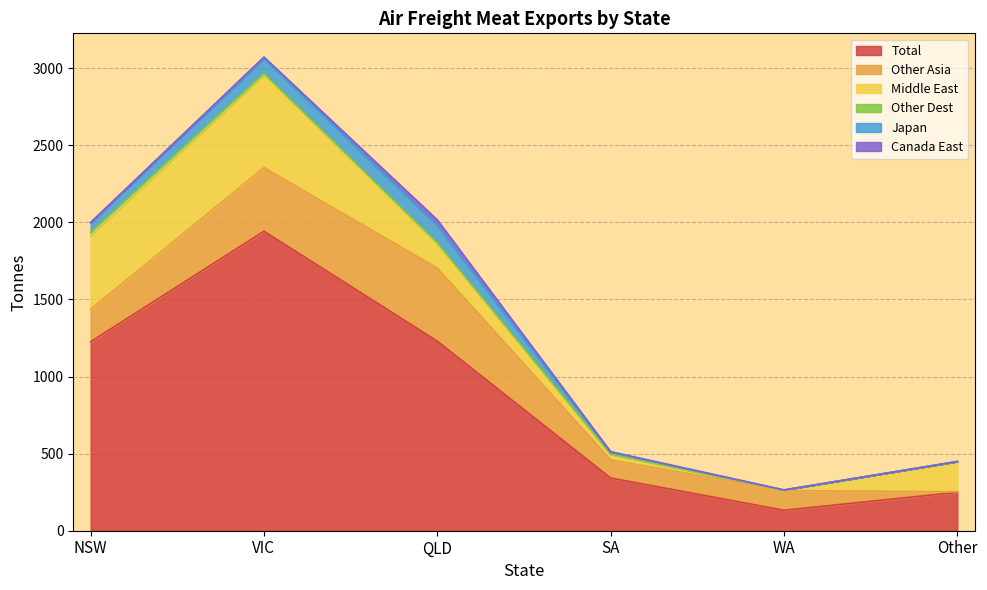

Which series has the largest total across all categories?

Total